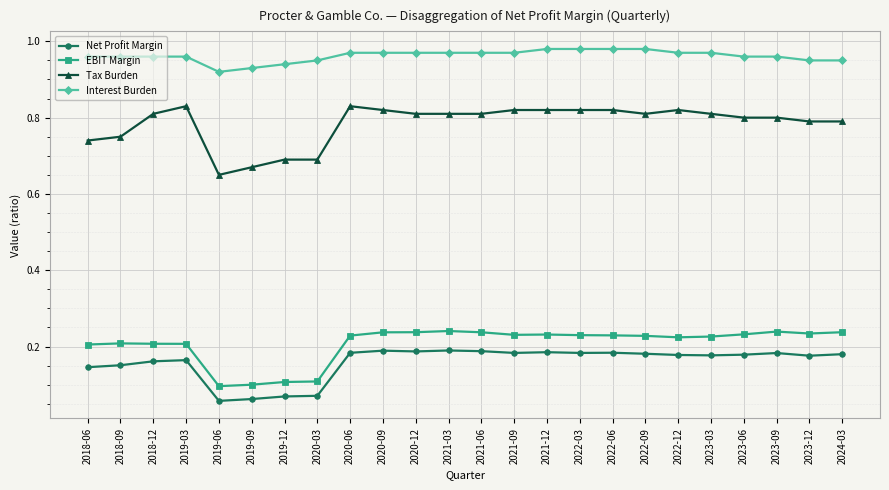

Which series changed the most between 2019-09 and 2022-03?

Tax Burden